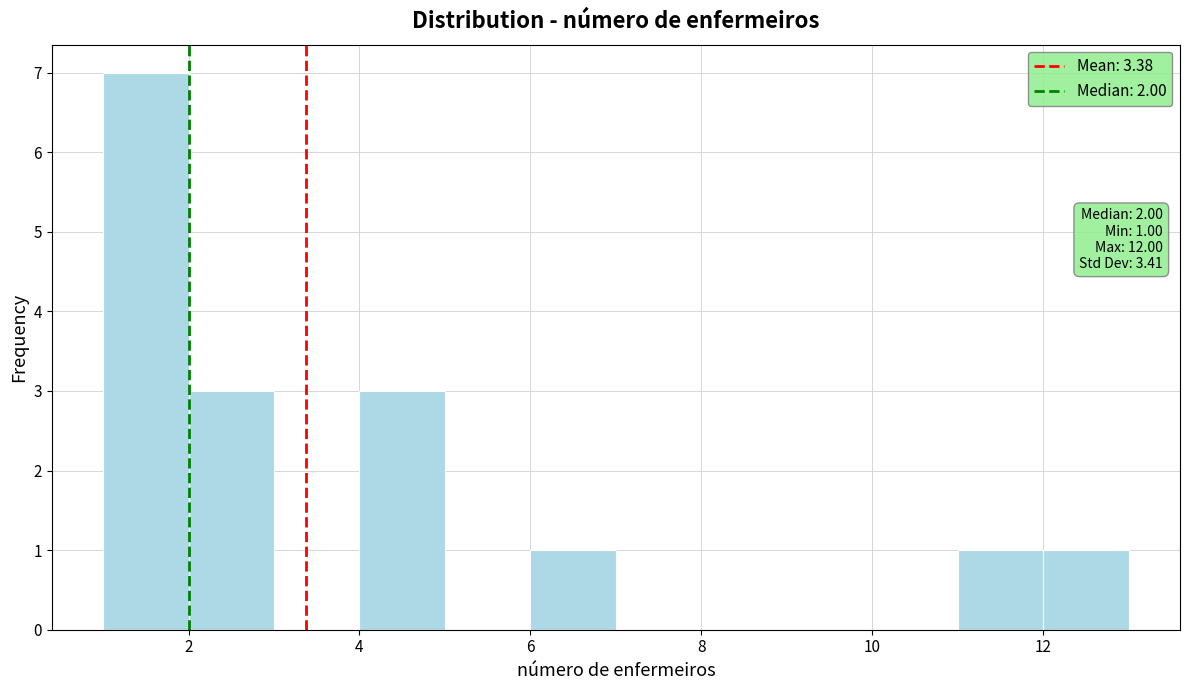

Which range on the x-axis has the tallest bar?

1 to 2